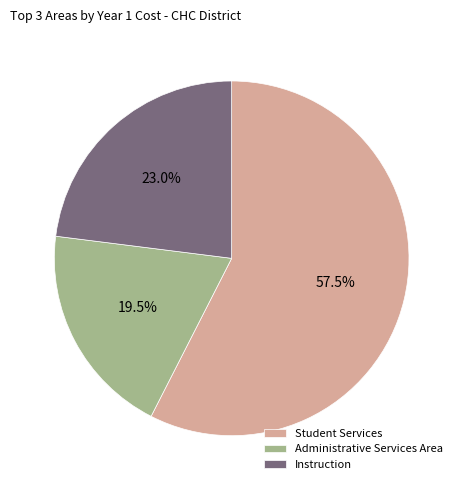

To the nearest percent, what is the difference between the Instruction and Student Services slice percentages?

34%